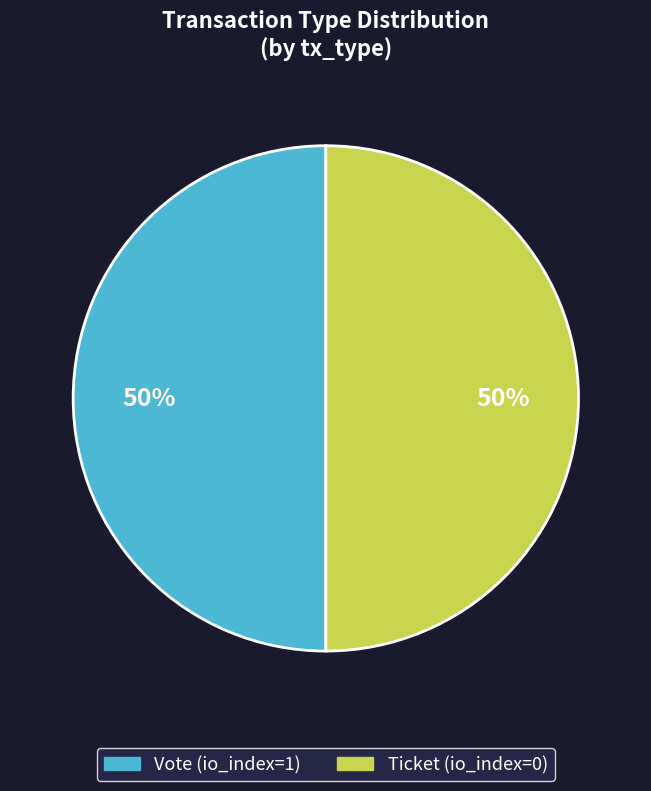

True or false: Vote accounts for 55% of the total.

False